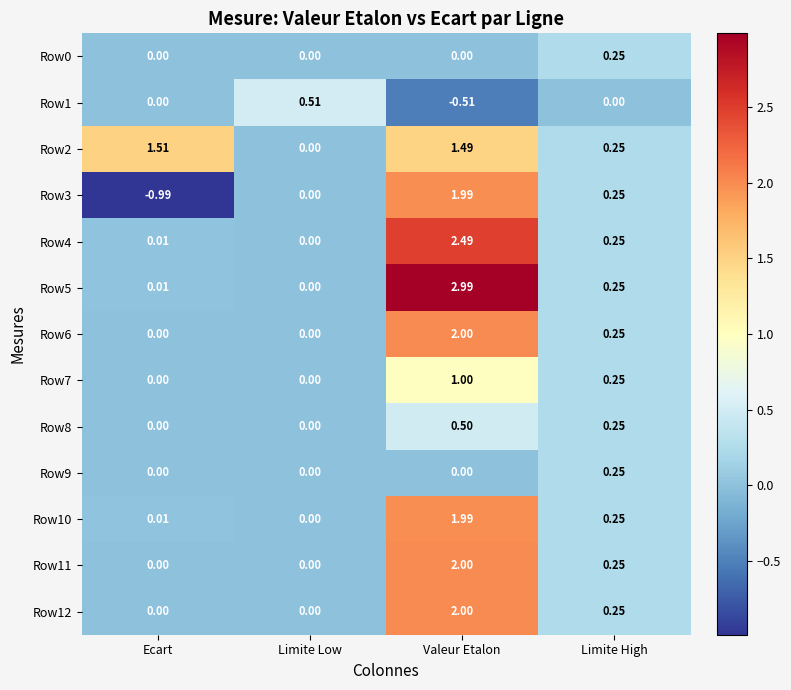

How many values in the Row2 series are below 1?

2